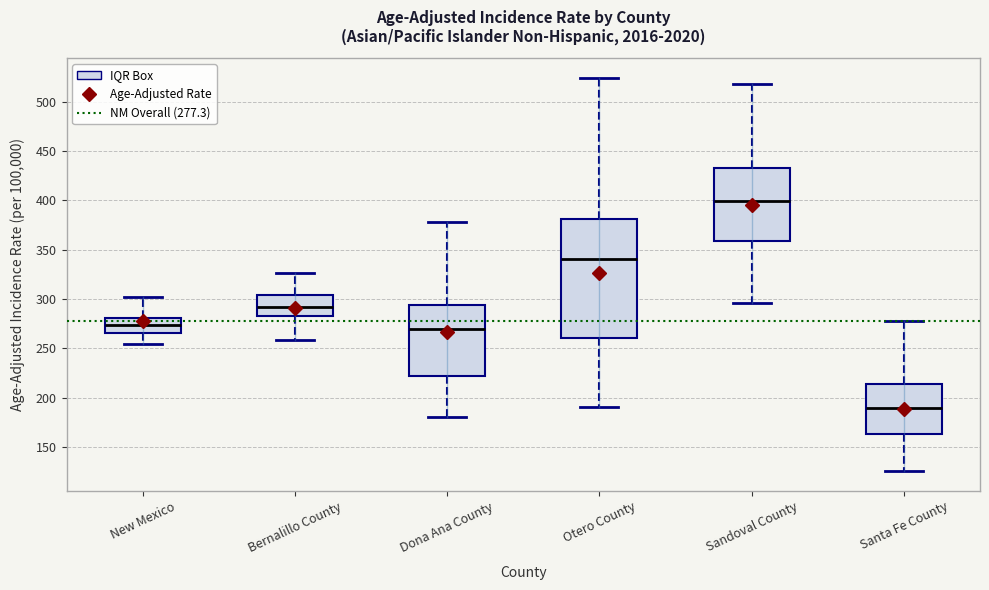

Comparing the boxes themselves (not the whiskers), which one is the tallest?

Otero County